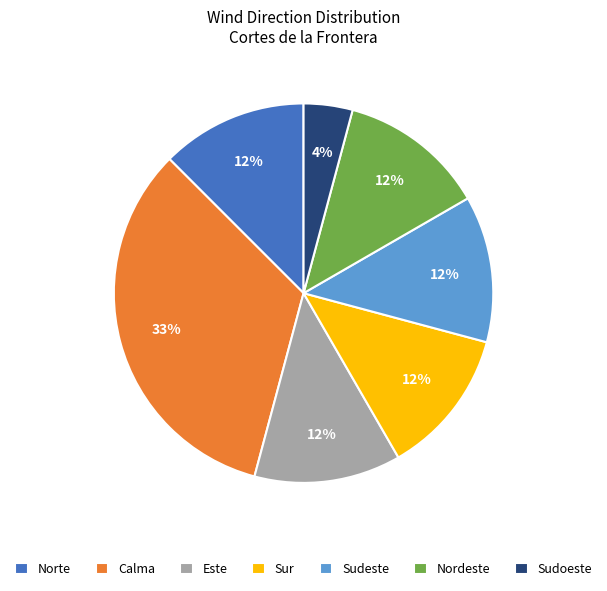

Does Calma account for over 50% of the chart?

No